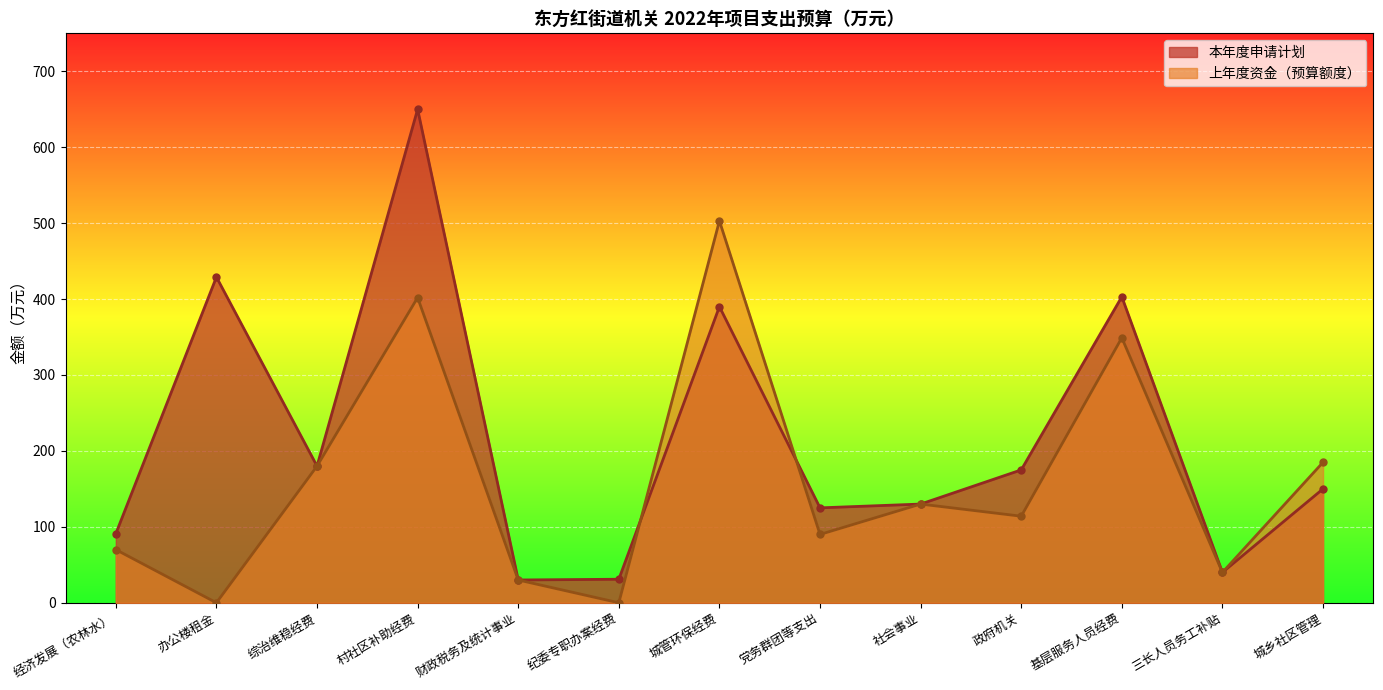

How many data points in 上年度资金（预算额度） are less than 114?

6